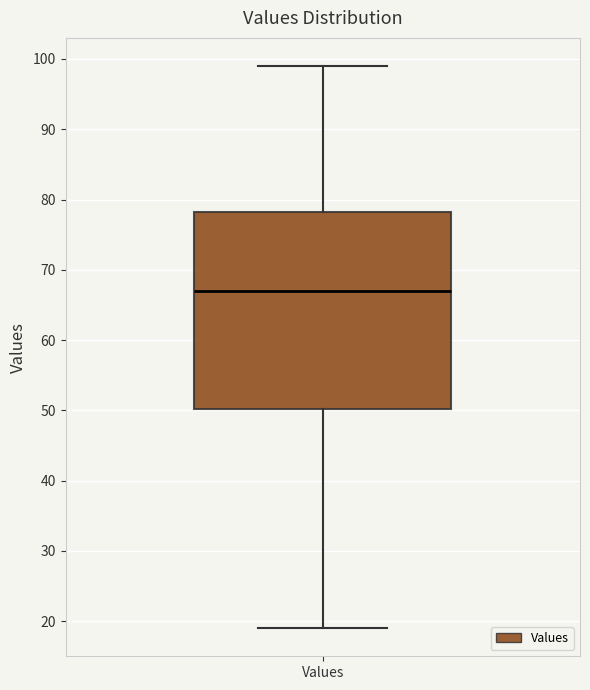

Where does the lower whisker of the box for Values end on the y-axis? The values are not printed on the chart, so give them approximately, as read against the axis.

19